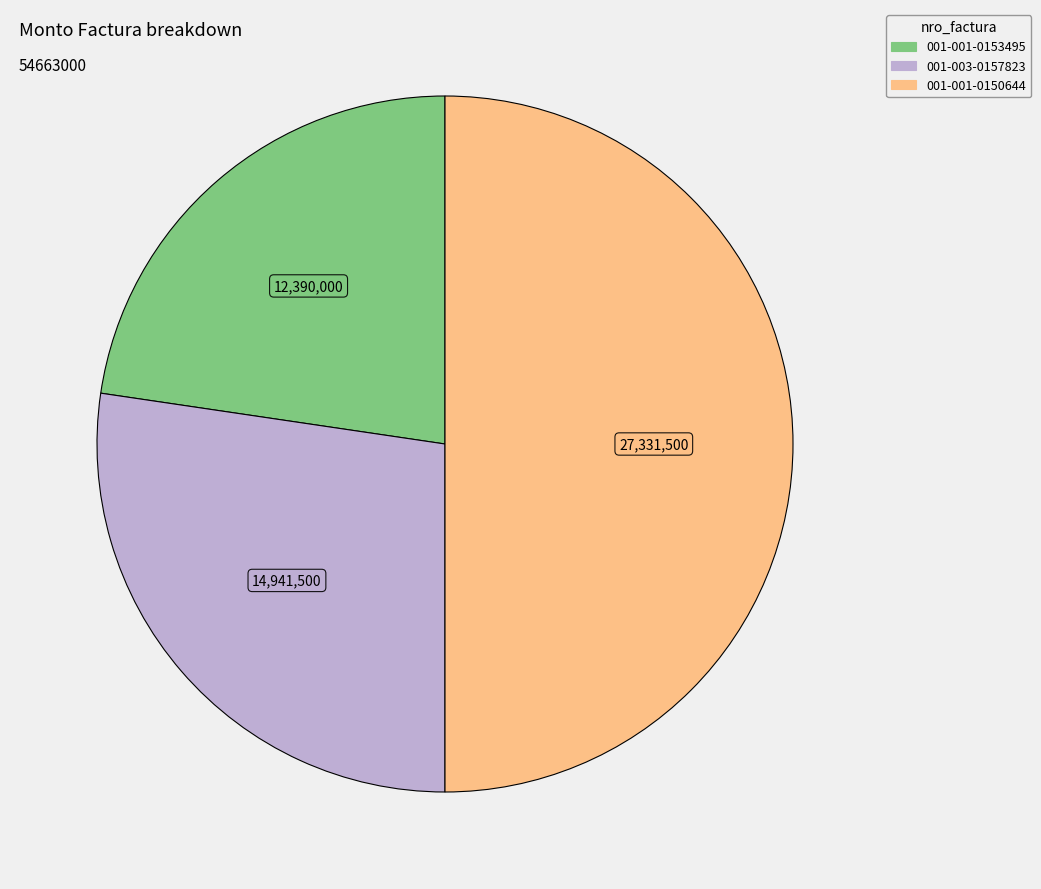

Rank the categories by value from highest to lowest.

001-001-0150644, 001-003-0157823, 001-001-0153495